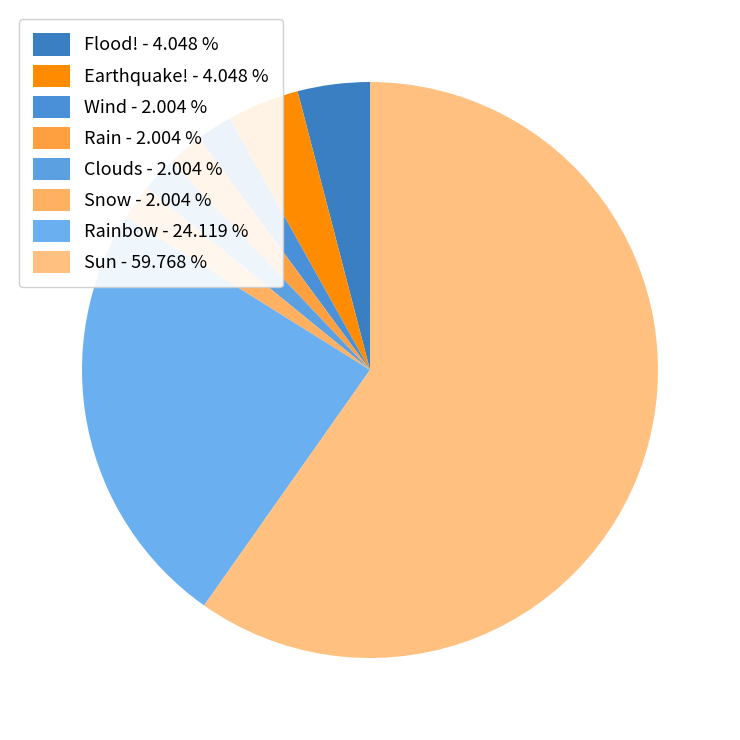

How many segments does this pie chart have?

8